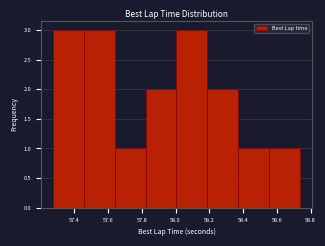

What is the height of the bar covering 57.82 to 58.00 on the x-axis? Neither the bar edges nor the heights are printed on the chart, so give them approximately, as read against the axes.

2